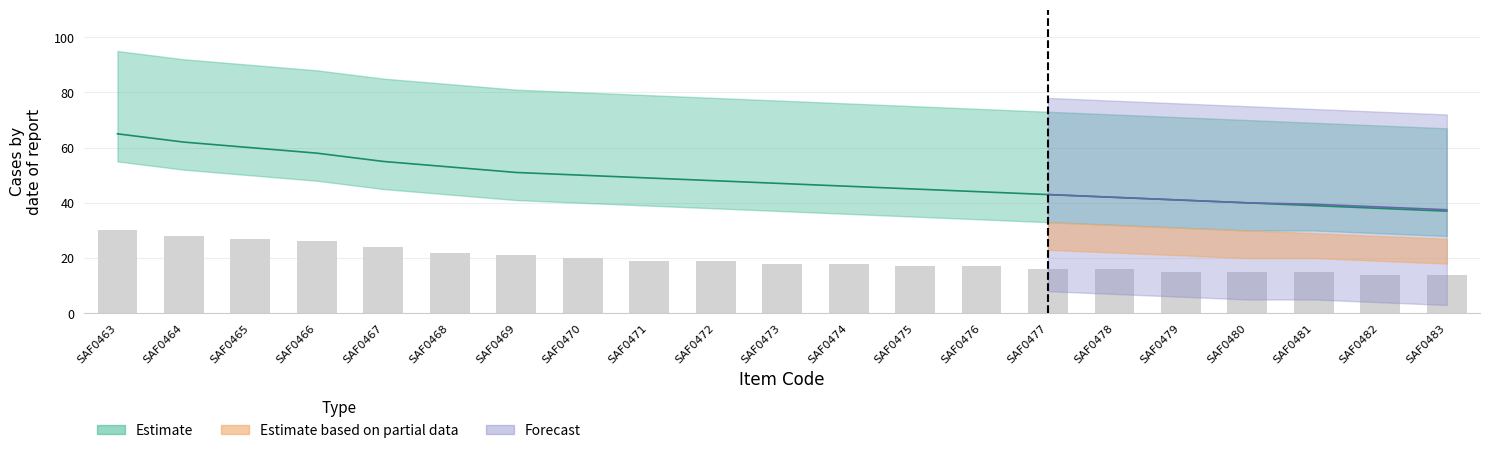

Reading left to right, list all the values displayed in this chart.

30	28	27	26	24	22	21	20	19	19	18	18	17	17	16	16	15	15	15	14	14